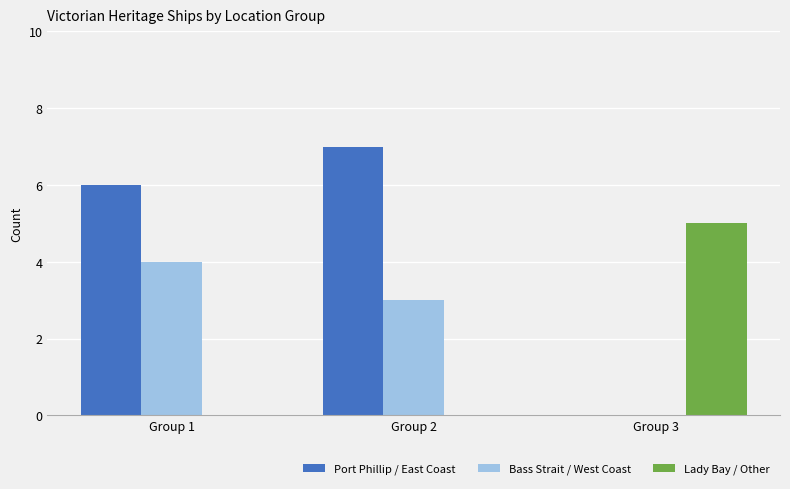

The value of Lady Bay / Other at Group 3 is 3. True or false?

False